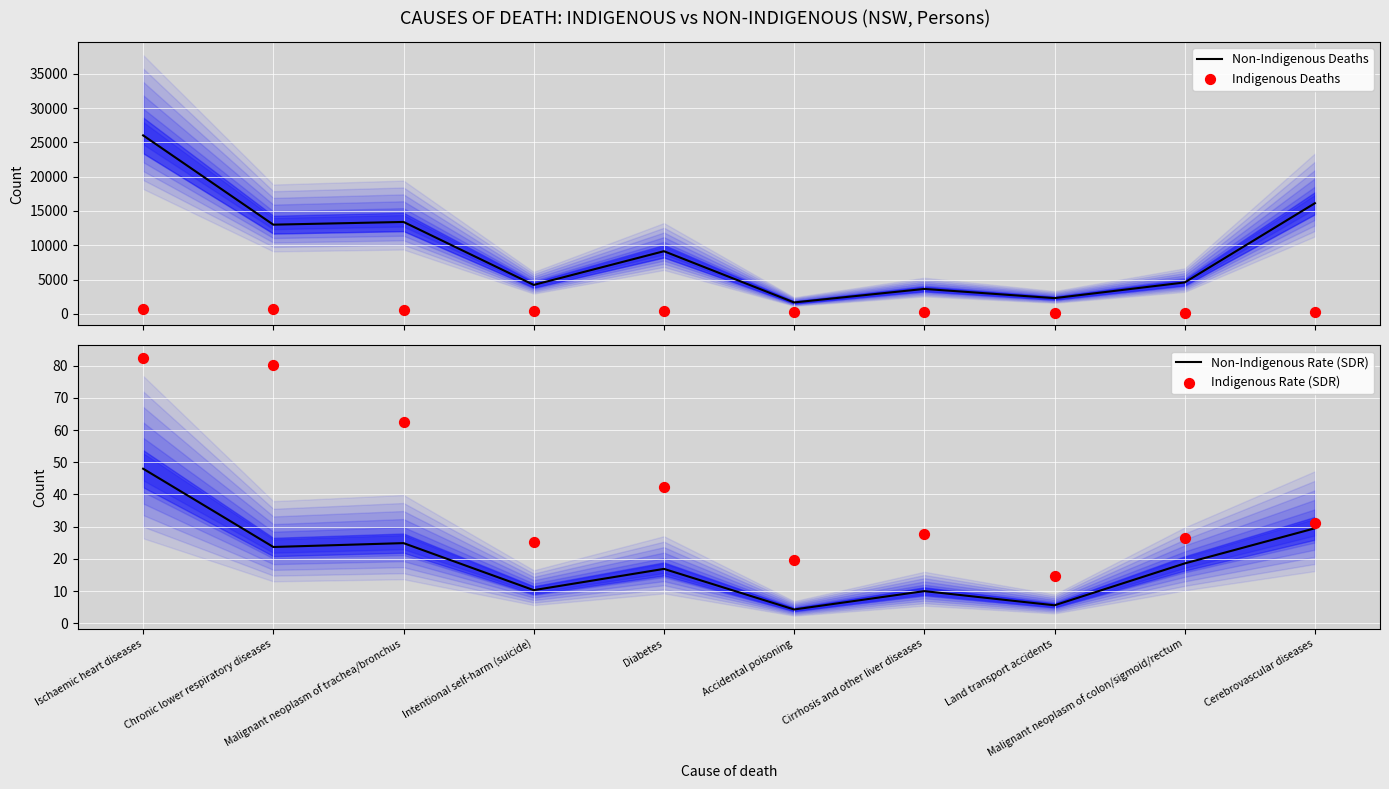

Which series has the widest spread of Y values?

Non-Indigenous Deaths